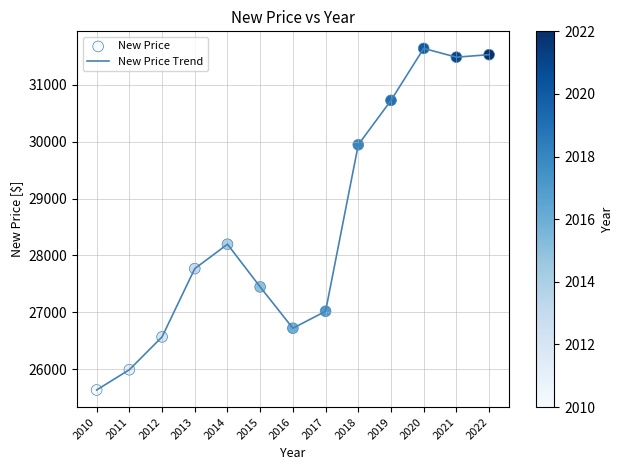

What is the change in value from 2015 to 2018?

+2498